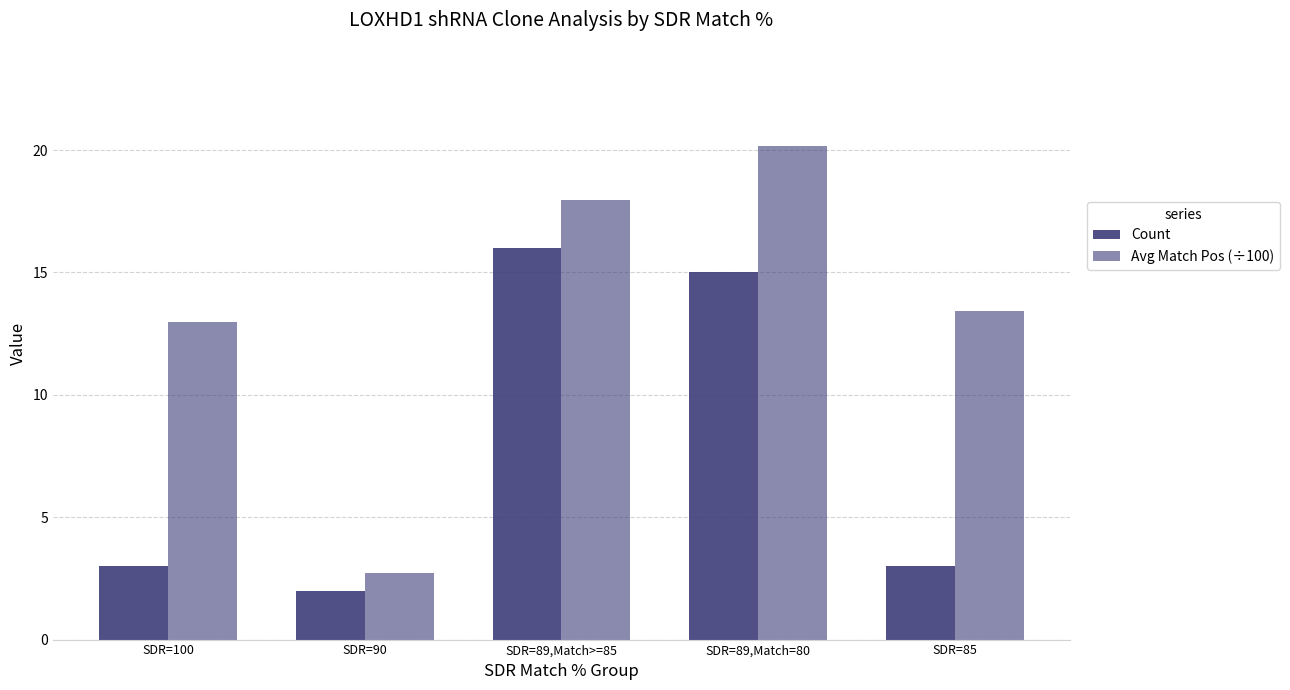

Rank the categories by Count value from lowest to highest.

SDR=90, SDR=100, SDR=85, SDR=89,Match=80, SDR=89,Match>=85